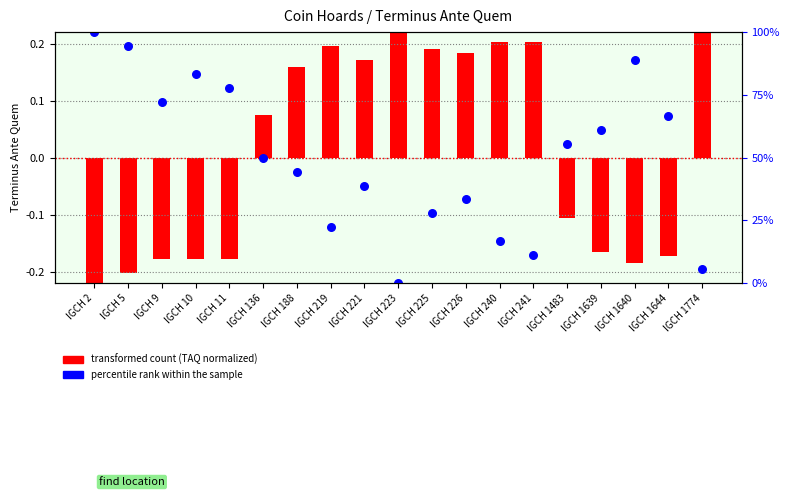

What is the total value across all series at IGCH 225?

0.1